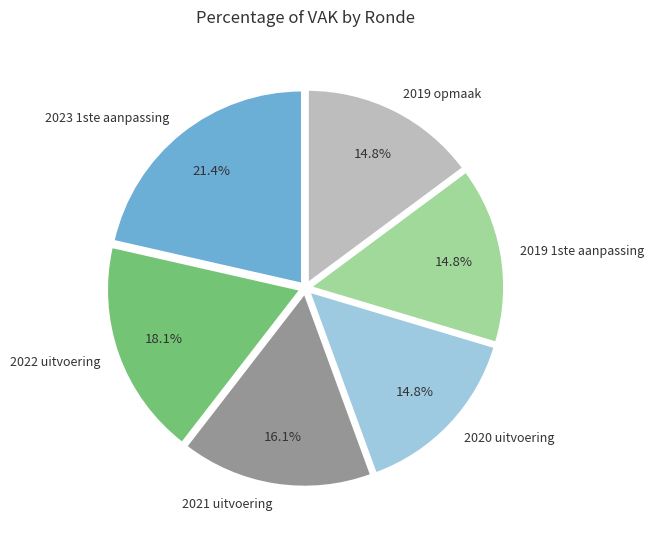

What percentage do 2022 uitvoering and 2023 1ste aanpassing together represent?

39.5%